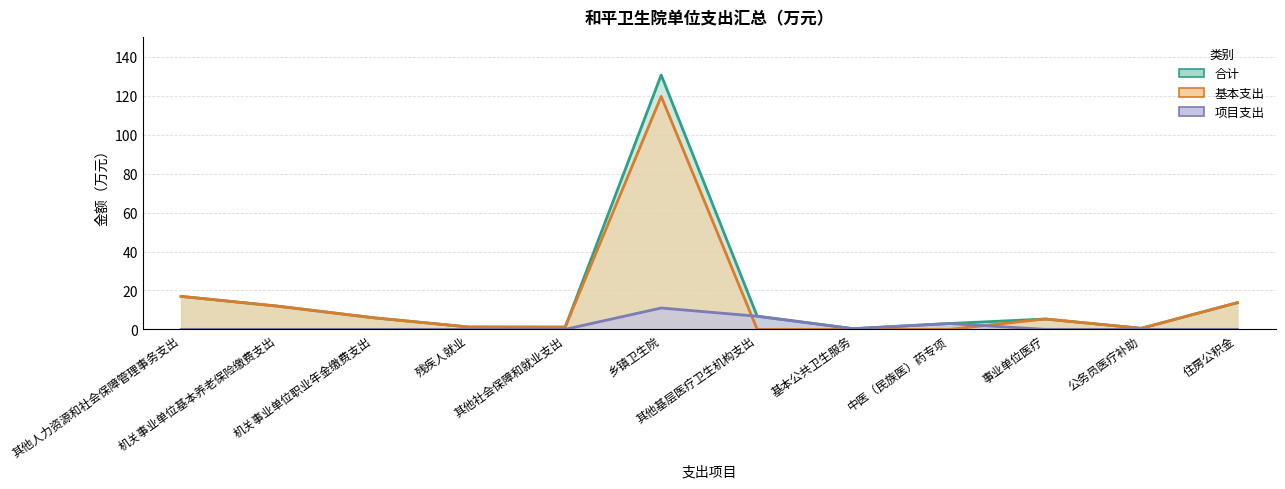

True or false: 合计 and 基本支出 cross at least once.

False